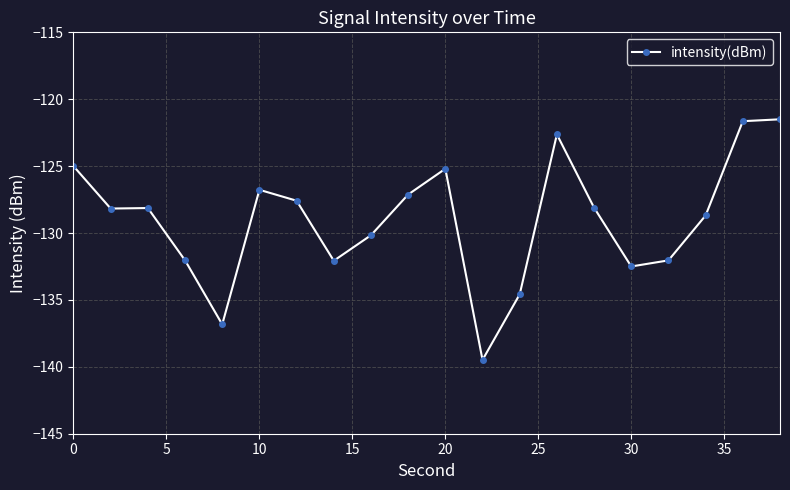

What is the sum of all values?

-2580.3